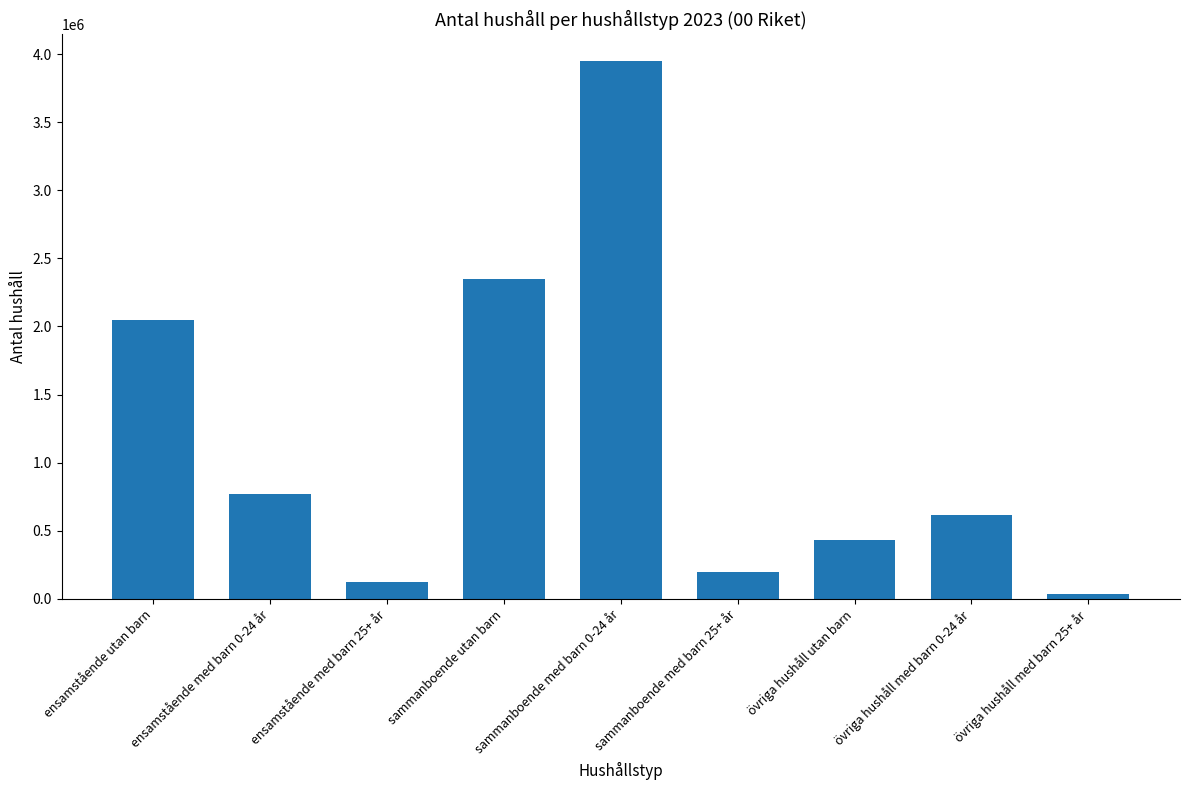

Reading left to right, transcribe all the data shown in this chart.

2048760	770102	121418	2351406	3948146	196399	433358	618174	33192